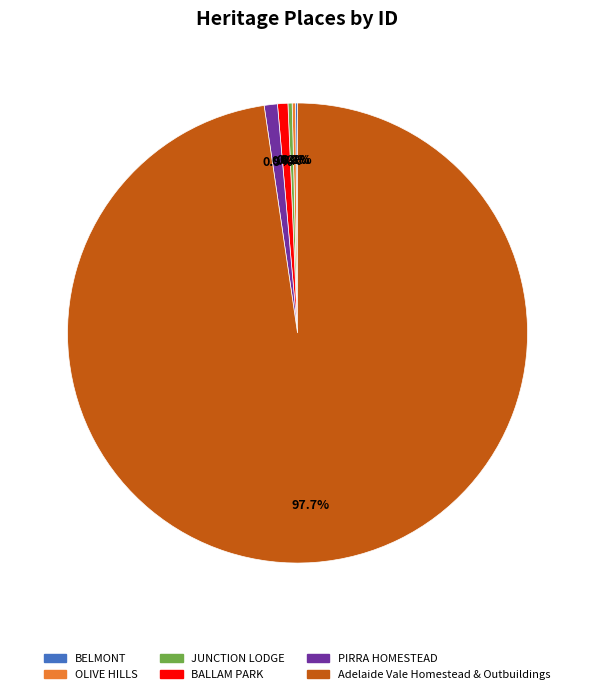

Which has a higher value, PIRRA HOMESTEAD or Adelaide Vale Homestead & Outbuildings?

Adelaide Vale Homestead & Outbuildings